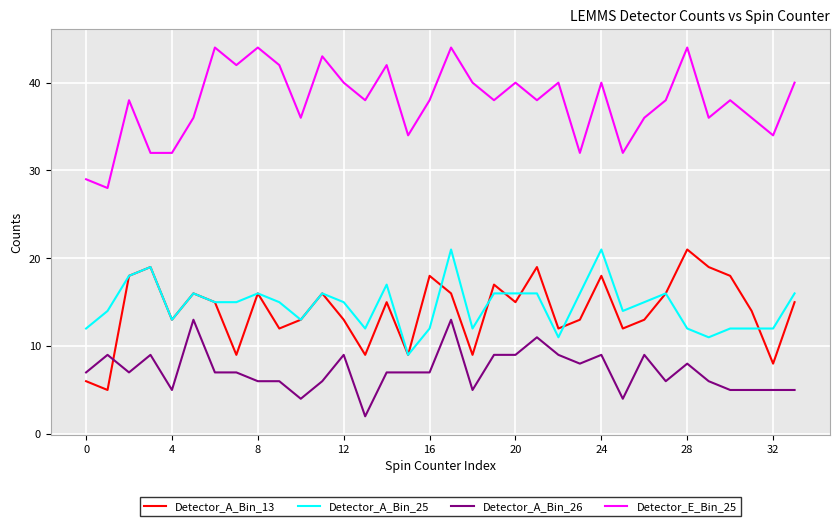

What is the sum of all Detector_E_Bin_25 values?

1284